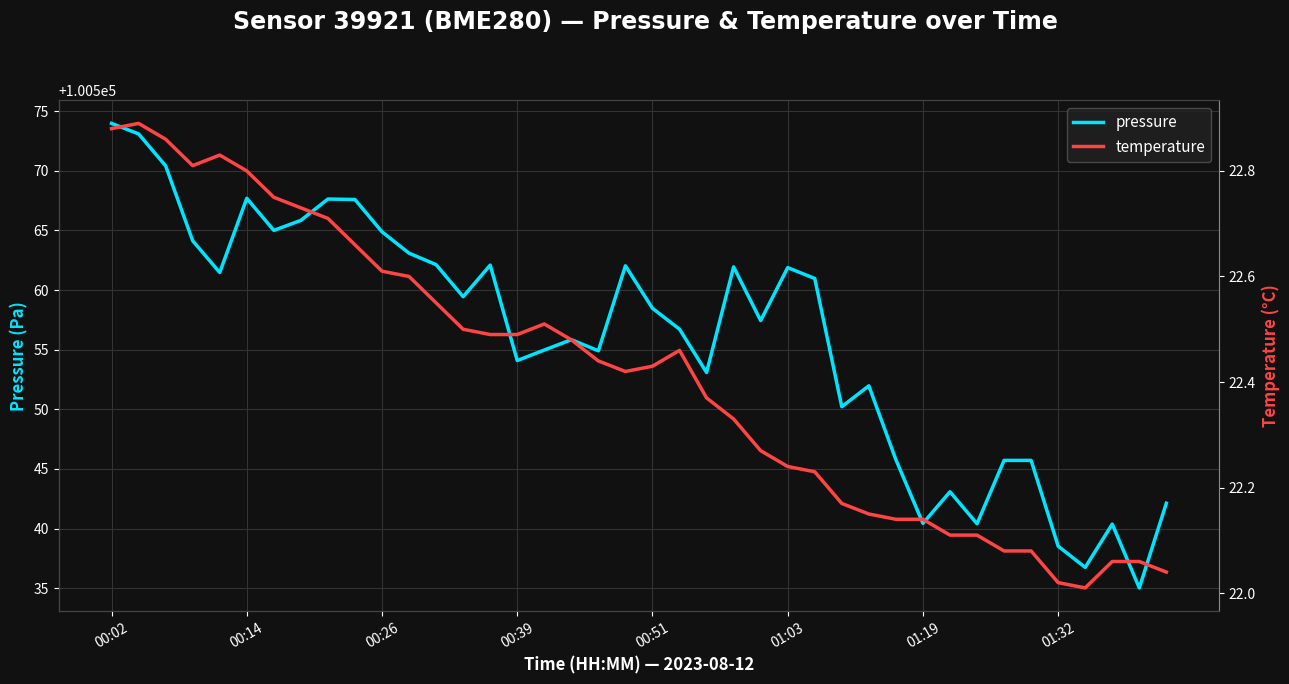

True or false: pressure and temperature cross at least once.

False